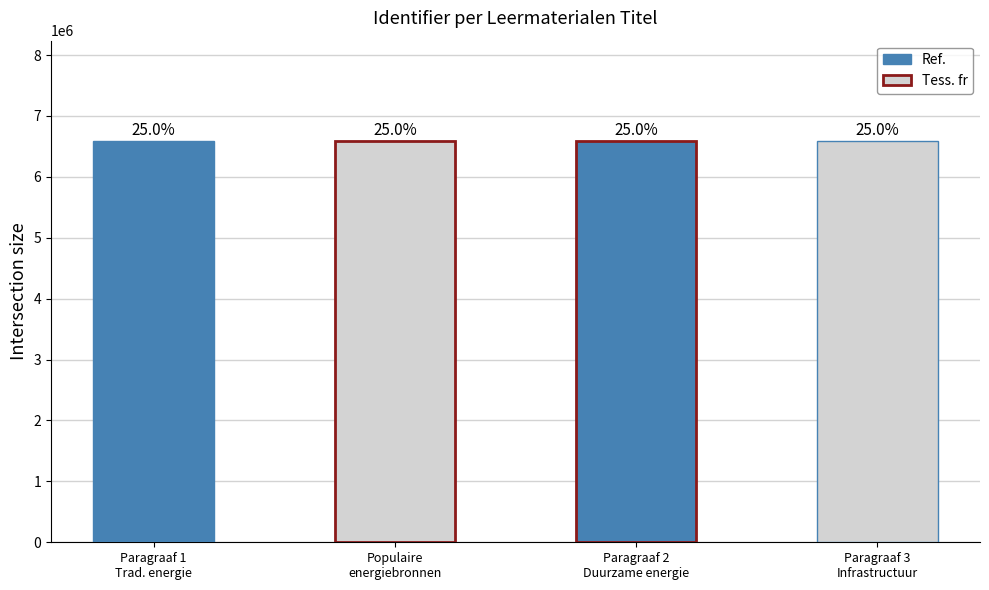

Reading left to right, extract all data points from this chart.

6588781	6589109	6588812	6588816